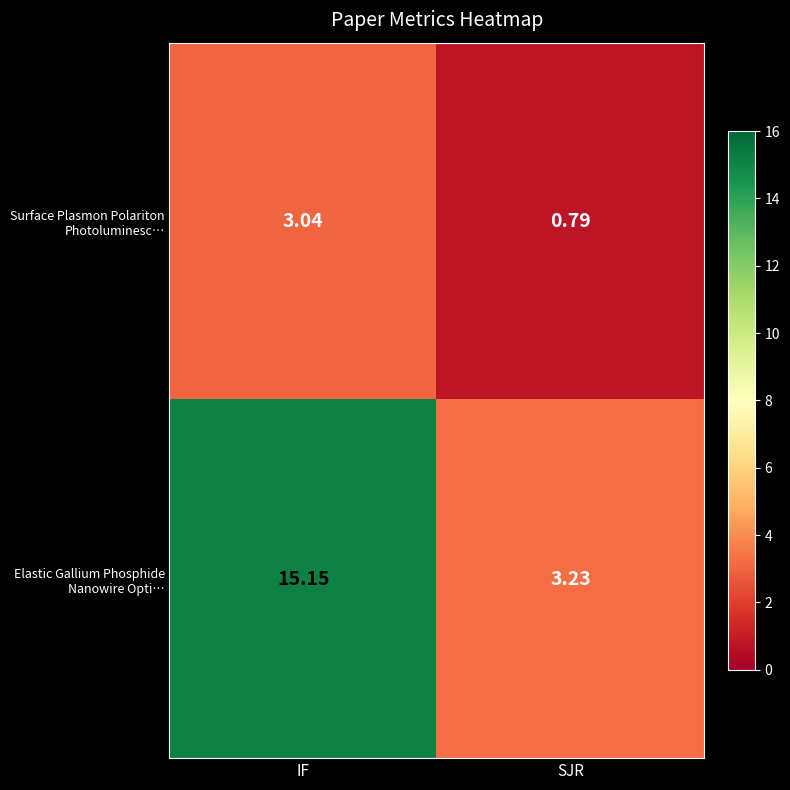

At which category is the sum across all series the highest?

IF